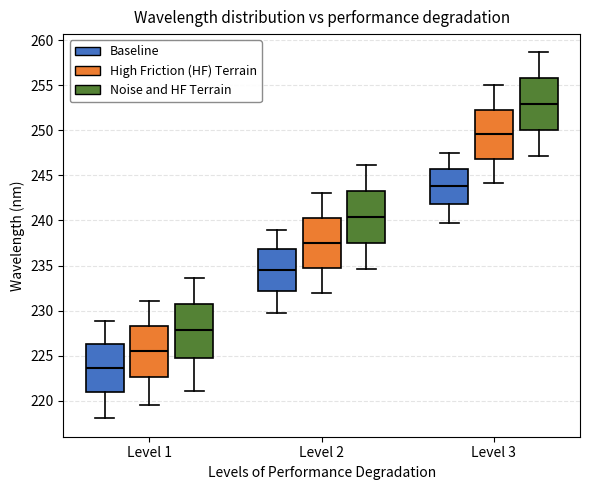

Reading left to right, transcribe this box plot: for each box, give where its median line is, the range the box spans, and where its two whiskers end, as read against the y-axis. The values are not printed on the chart, so give them approximately, as read against the axis.

Level 1 (Baseline): median 223.5, box 221.0 to 226.5, whiskers 218.0 to 229.0
Level 1 (High Friction (HF) Terrain): median 225.5, box 222.5 to 228.5, whiskers 219.5 to 231.0
Level 1 (Noise and HF Terrain): median 228.0, box 224.5 to 230.5, whiskers 221.0 to 233.5
Level 2 (Baseline): median 234.5, box 232.0 to 237.0, whiskers 230.0 to 239.0
Level 2 (High Friction (HF) Terrain): median 237.5, box 235.0 to 240.5, whiskers 232.0 to 243.0
Level 2 (Noise and HF Terrain): median 240.5, box 237.5 to 243.0, whiskers 234.5 to 246.0
Level 3 (Baseline): median 244.0, box 242.0 to 245.5, whiskers 239.5 to 247.5
Level 3 (High Friction (HF) Terrain): median 249.5, box 247.0 to 252.5, whiskers 244.0 to 255.0
Level 3 (Noise and HF Terrain): median 253.0, box 250.0 to 256.0, whiskers 247.0 to 258.5